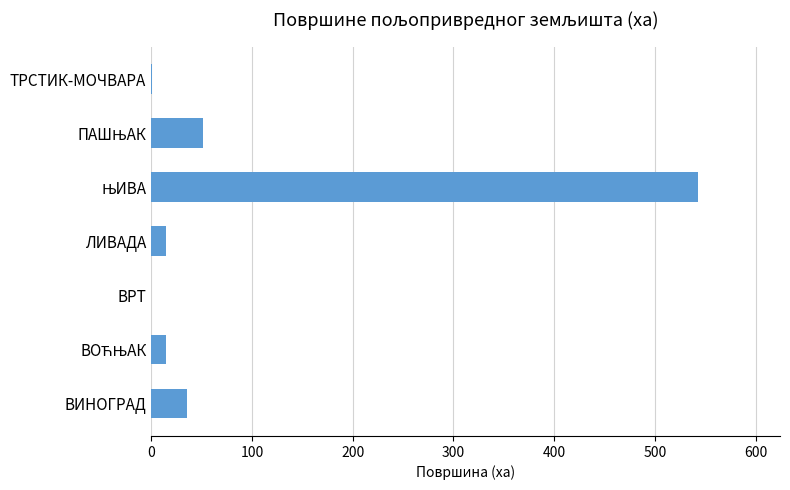

What is the greatest value displayed?

542.7